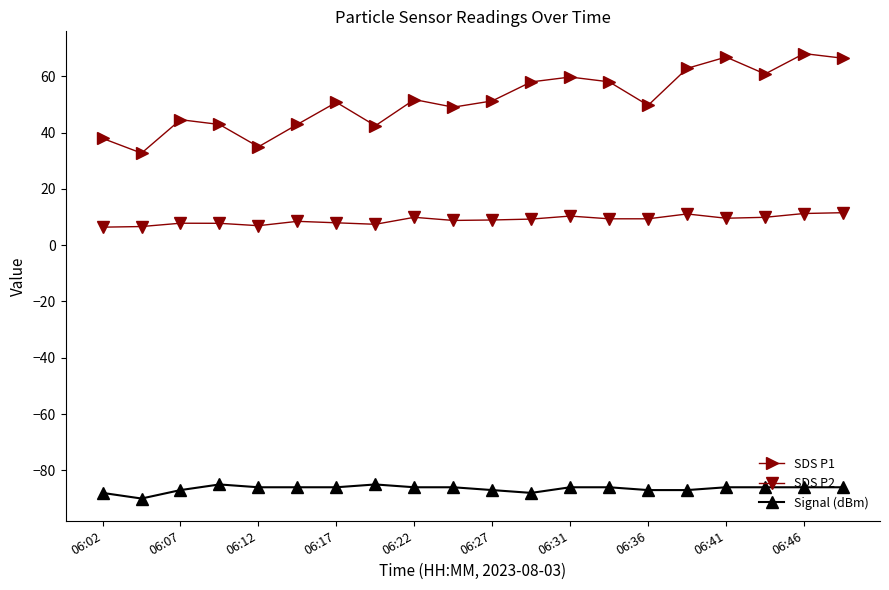

What is the smallest value displayed?

-90.0